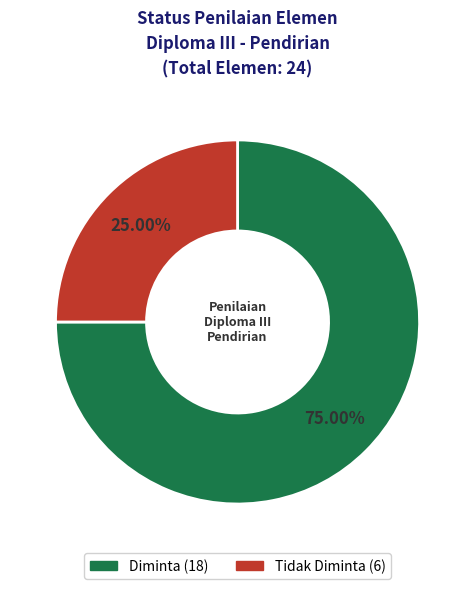

To the nearest percent, what percentage of the pie is Diminta?

75%